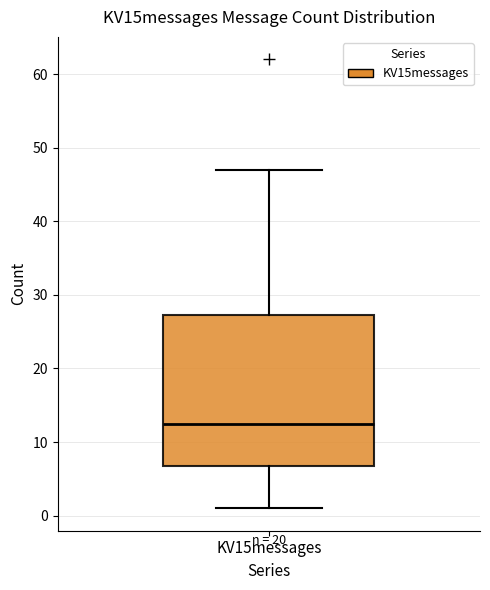

Read this box plot against the y-axis: the position of the median line, the range covered by the box, and the ends of both whiskers. The values are not printed on the chart, so give them approximately, as read against the axis.

median 13, box 7 to 27, whiskers 1 to 47